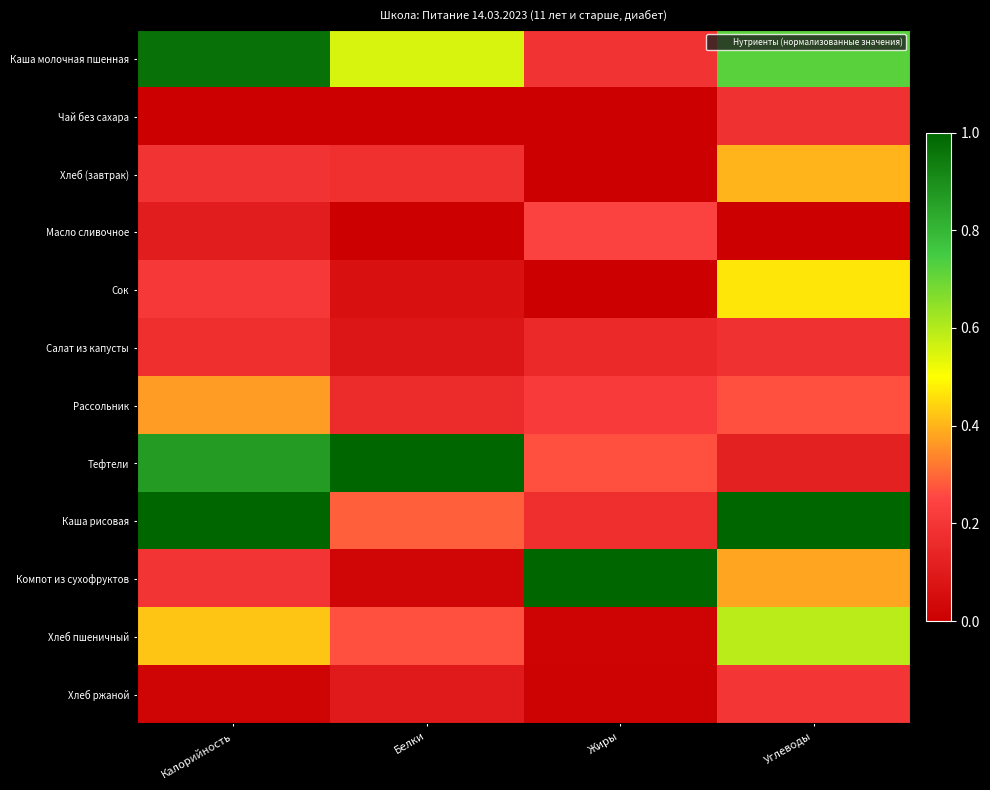

At Белки, list the series in order from smallest to largest.

Чай без сахара, Масло сливочное, Компот из сухофруктов, Сок, Салат из капусты, Хлеб ржаной, Рассольник, Хлеб (завтрак), Хлеб пшеничный, Каша рисовая, Каша молочная пшенная, Тефтели